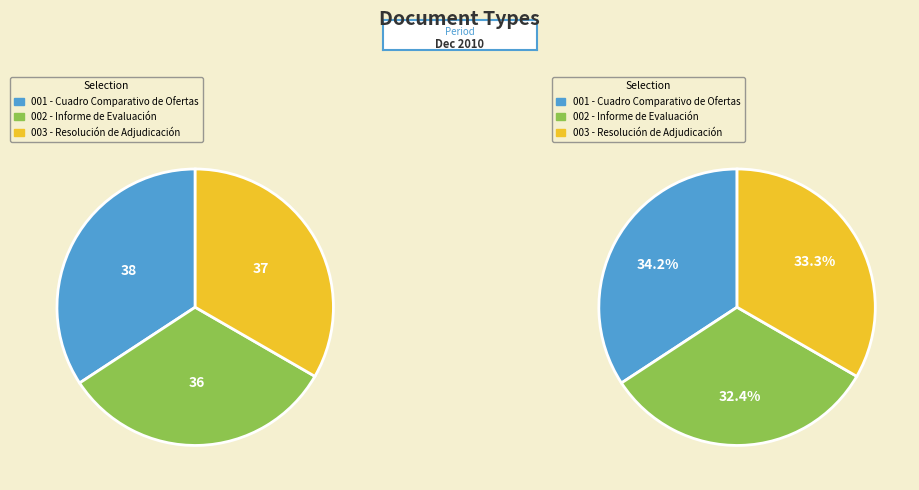

How many slices are in this pie chart?

3